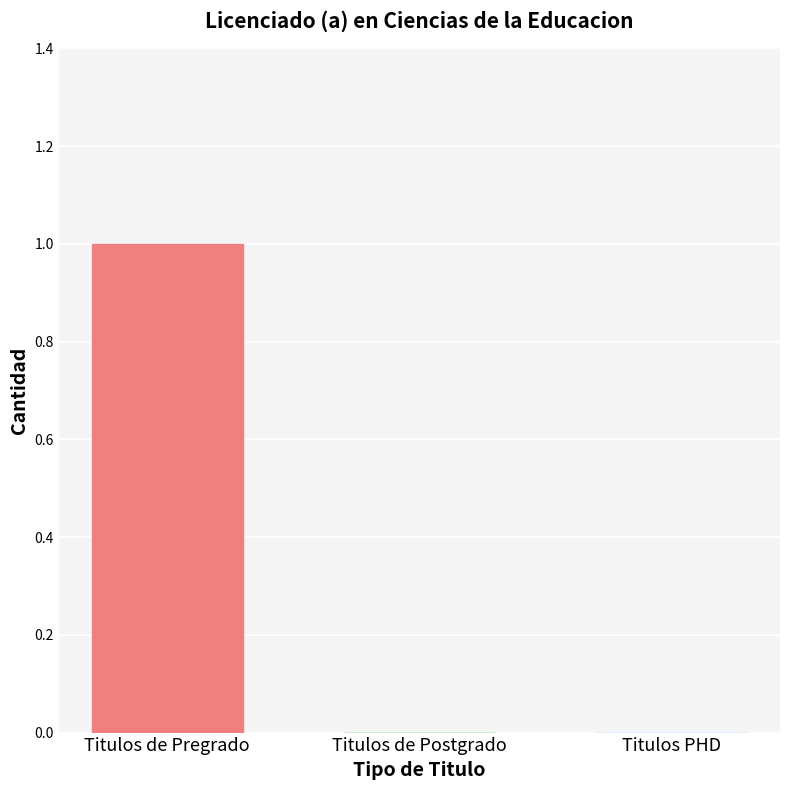

At which category does the chart reach its peak across all series?

Titulos de Pregrado